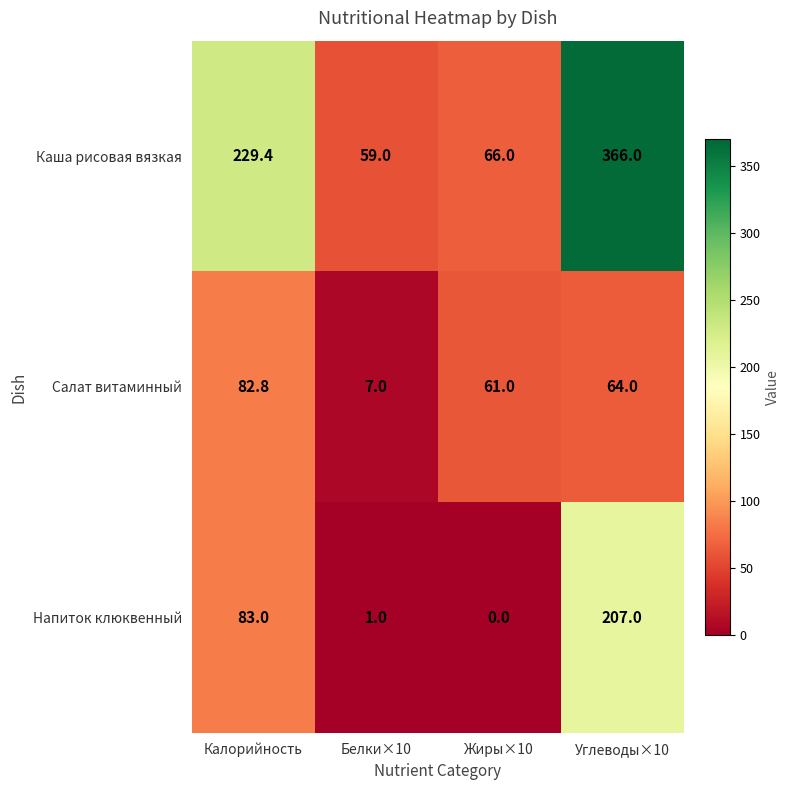

What is the difference between the maximum and minimum values in the Салат витаминный series?

75.8